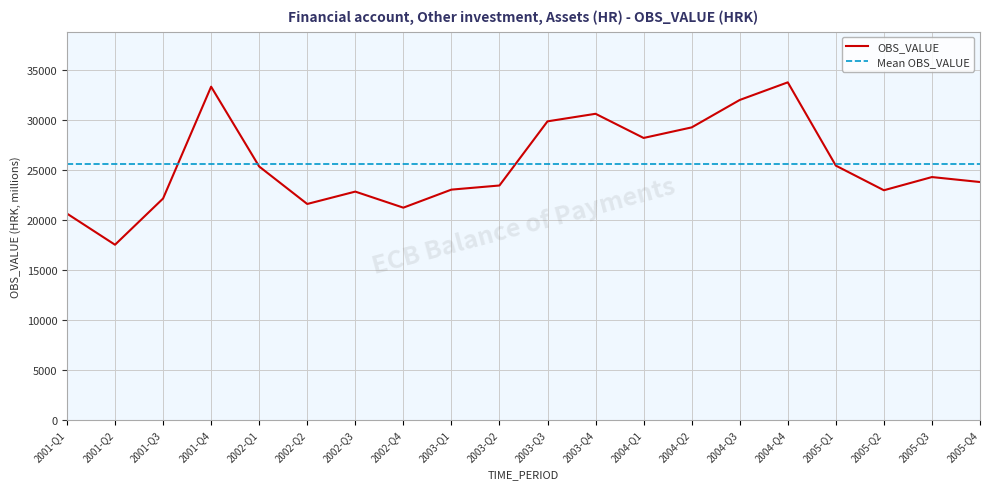

The value of OBS_VALUE at 2005-Q2 is 15473.4. True or false?

False